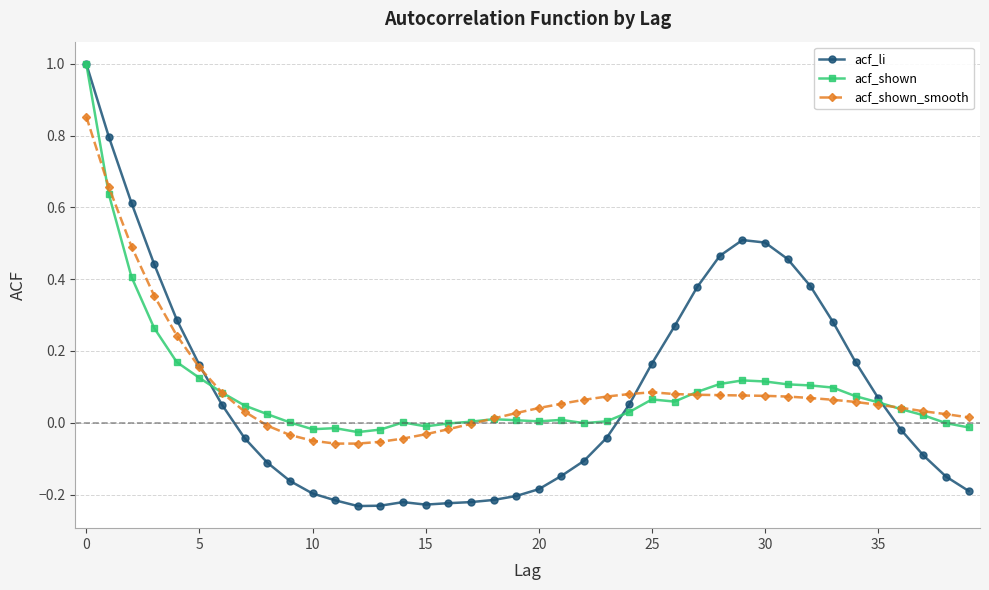

What is the difference between the maximum and minimum values in the acf_li series?

1.2